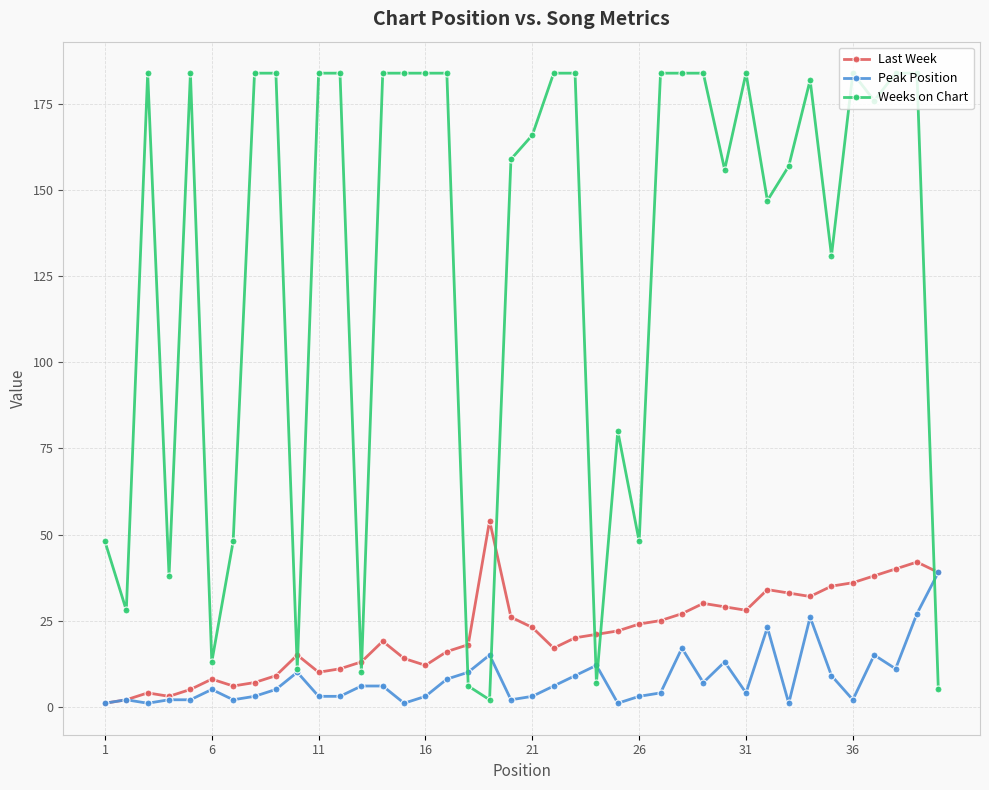

How many times do Weeks on Chart and Last Week cross each other?

9